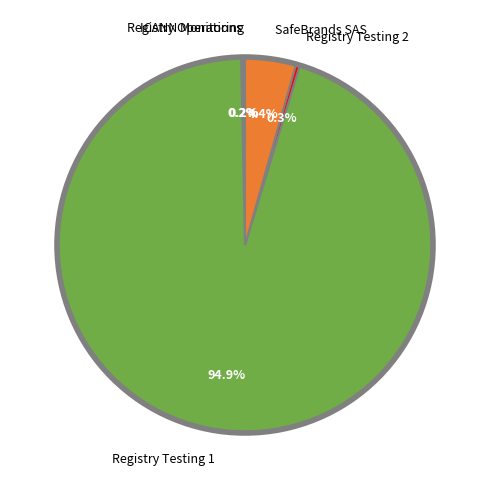

What portion of the pie excludes Registry Testing 2?

99.7%